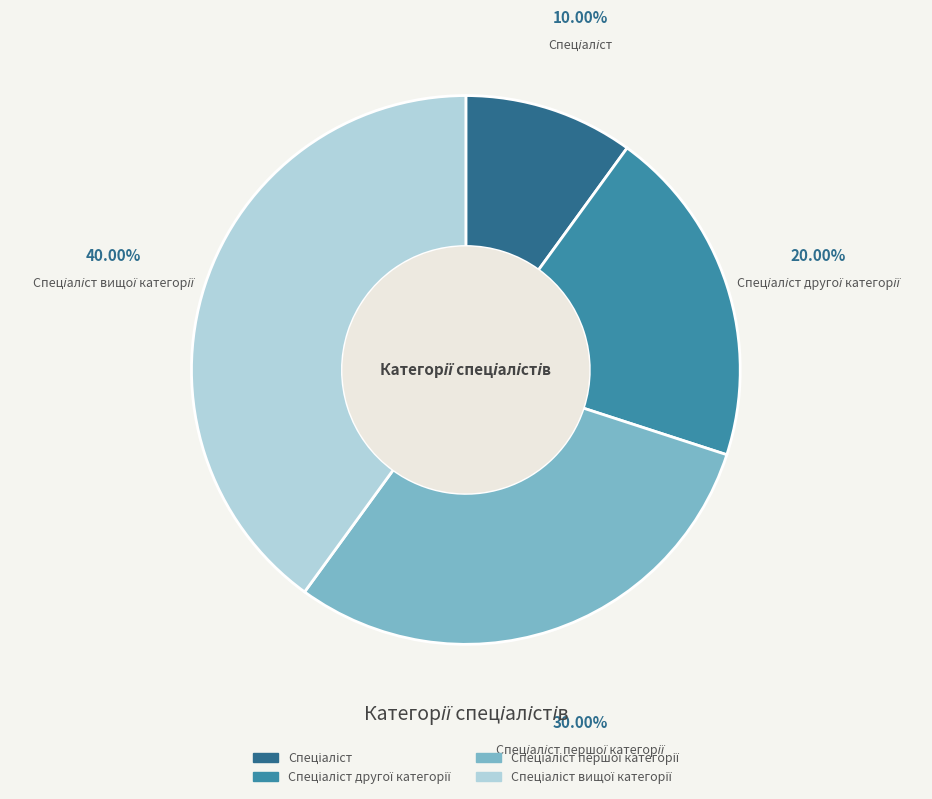

Is there any slice that represents more than half of the pie?

No